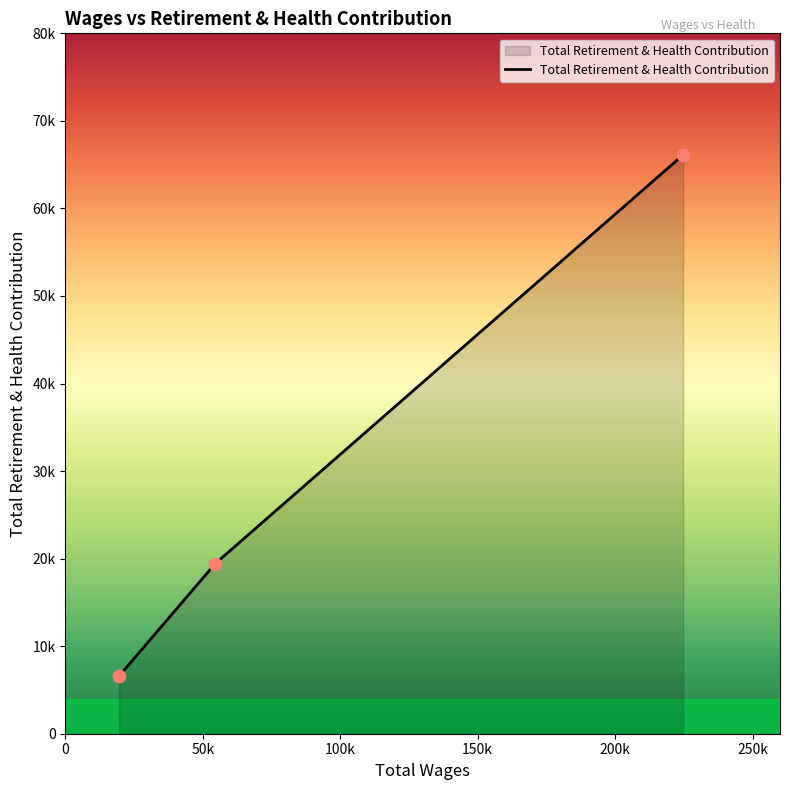

Is this an area chart (filled region under the line)?

Yes